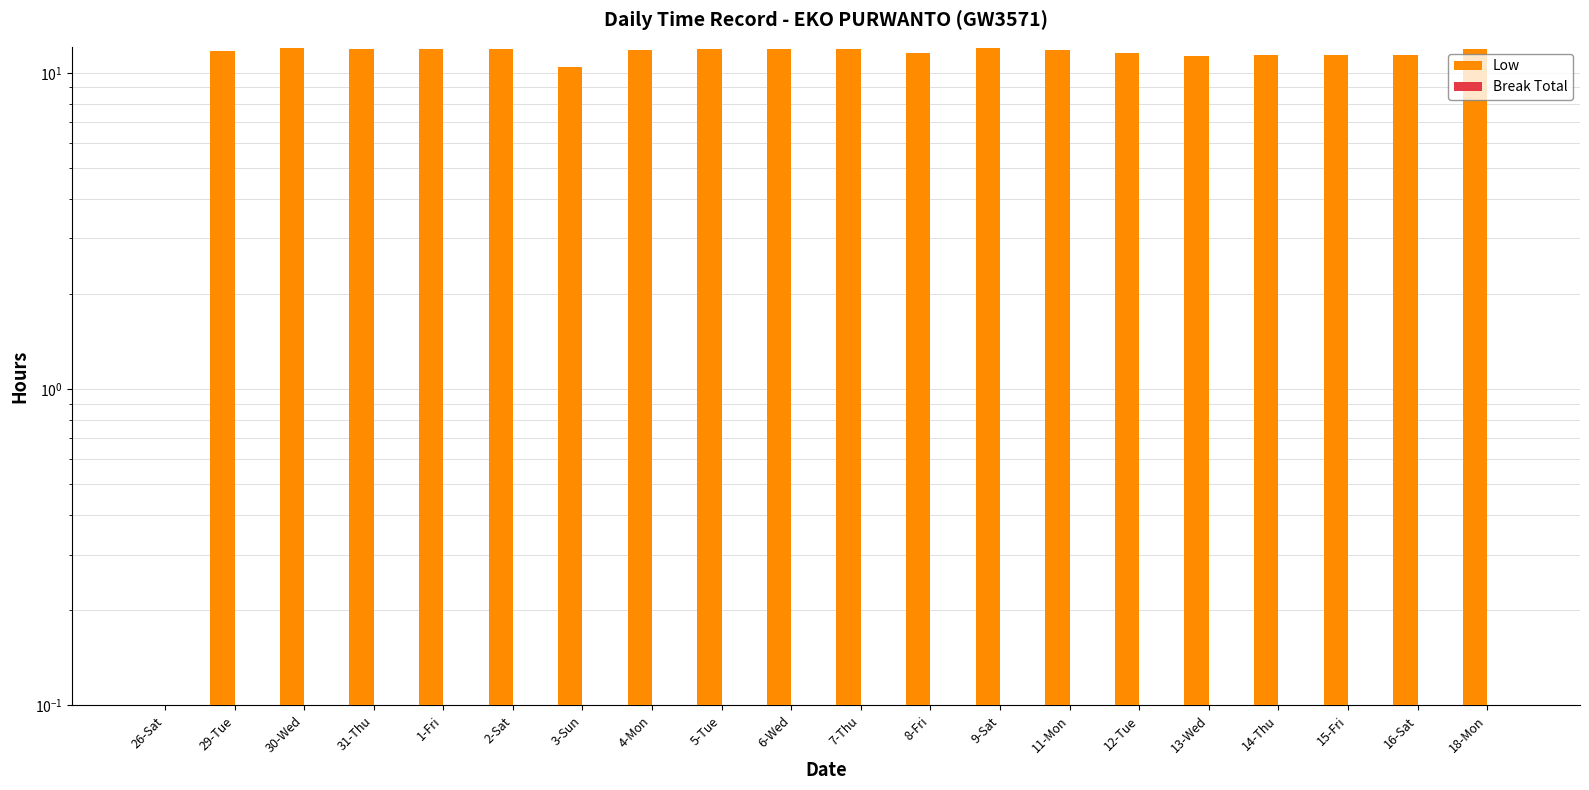

What is the sum of all Low values?

221.8